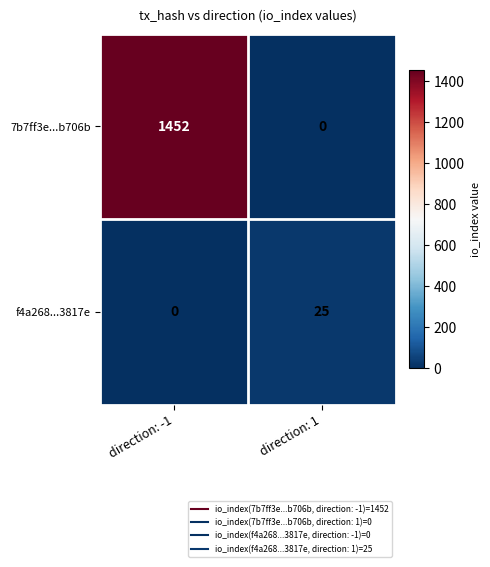

At which label is f4a268...3817e closest to 12?

direction: -1